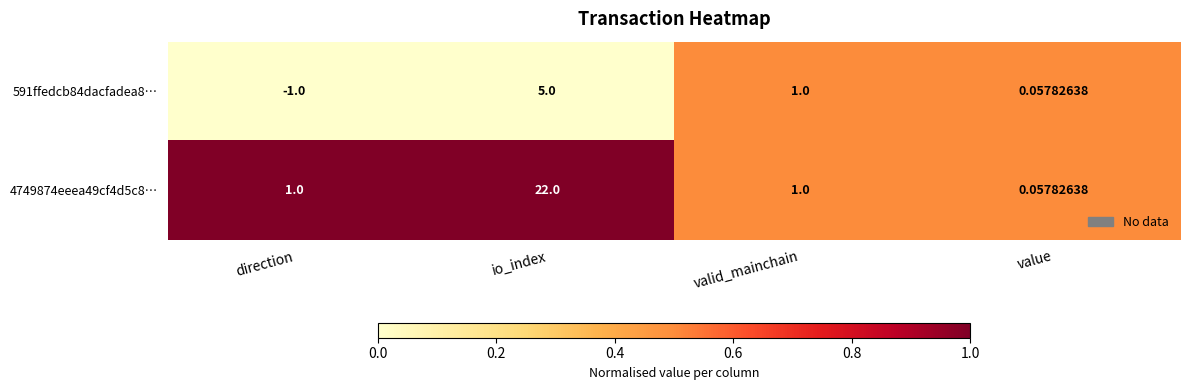

What is the spread (max minus min) of values at direction?

2.0